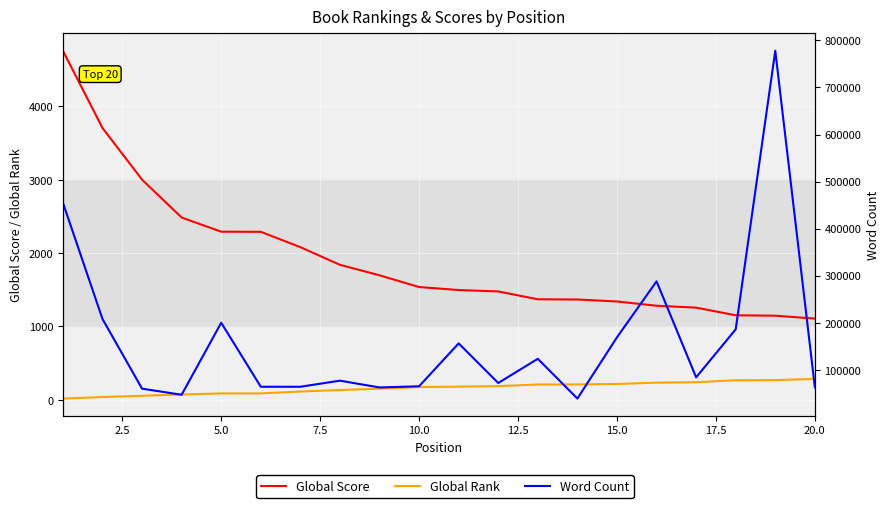

True or false: Global Rank and Global Score intersect in this chart.

False